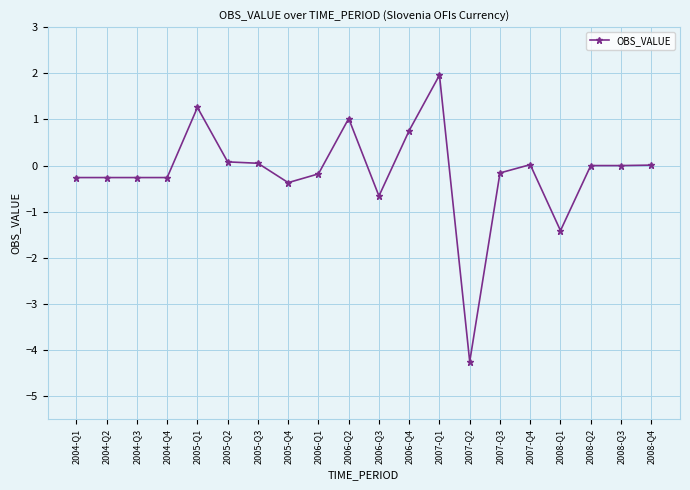

Which category has the lowest value across all series?

2007-Q2